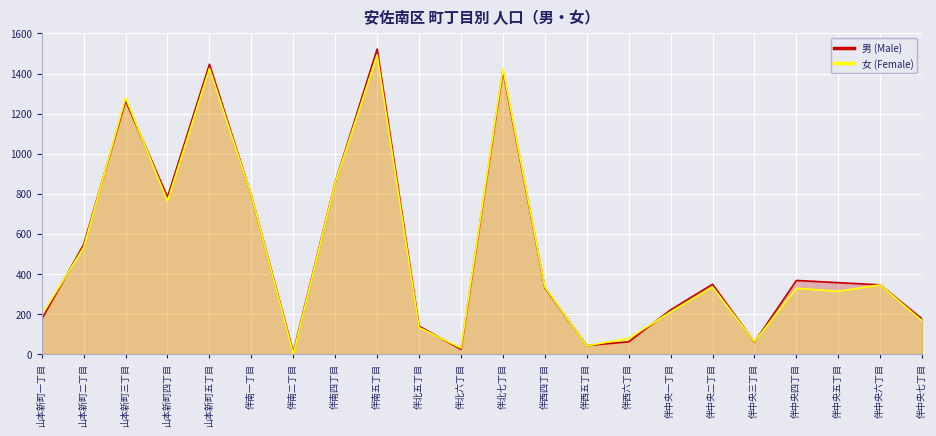

Which category has the lowest value across all series?

伴南二丁目